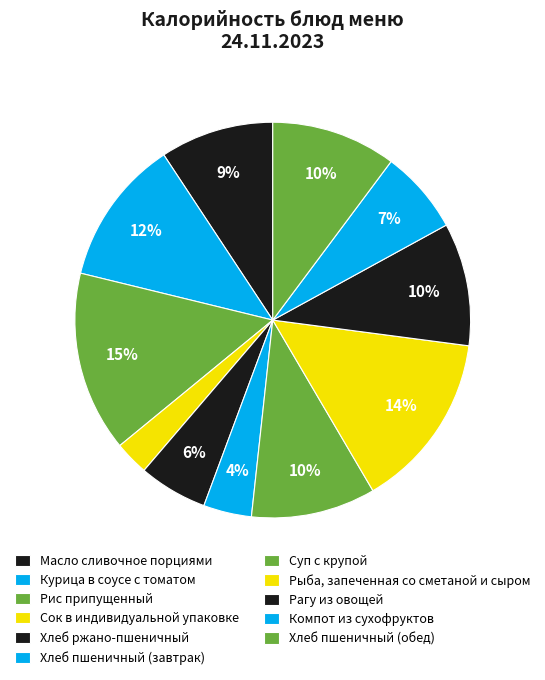

Do Масло сливочное порциями and Хлеб пшеничный (обед) together represent more than half of the pie?

No